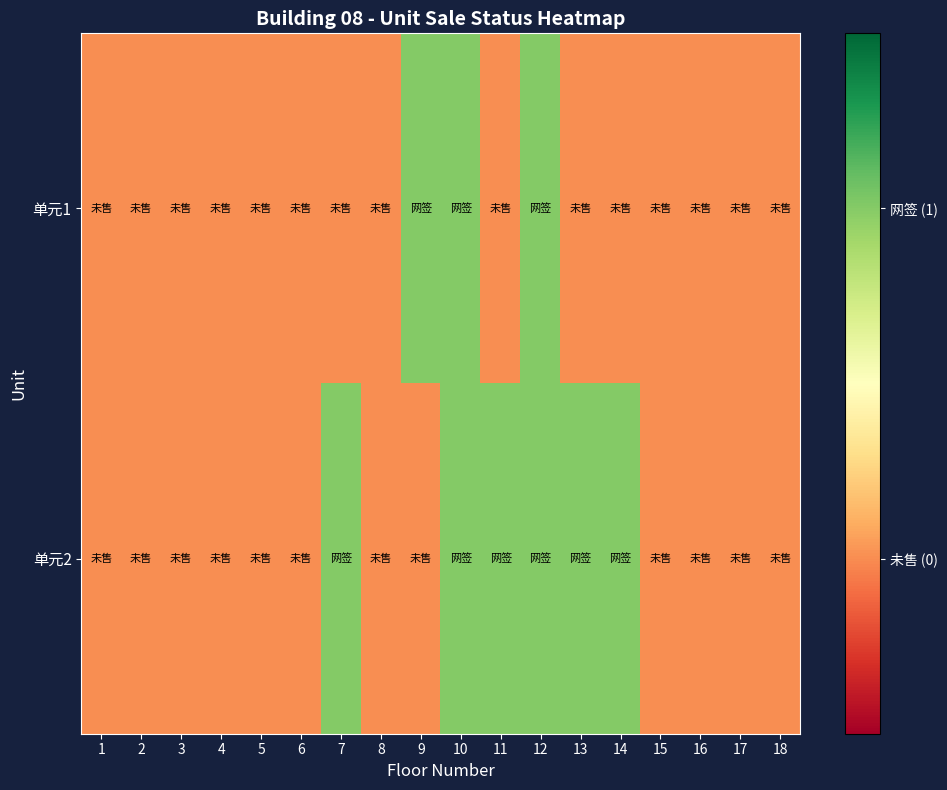

Reading right to left, list all the values displayed in this chart.

单元1: 18=0	17=0	16=0	15=0	14=0	13=0	12=1	11=0	10=1	9=1	8=0	7=0	6=0	5=0	4=0	3=0	2=0	1=0
单元2: 18=0	17=0	16=0	15=0	14=1	13=1	12=1	11=1	10=1	9=0	8=0	7=1	6=0	5=0	4=0	3=0	2=0	1=0